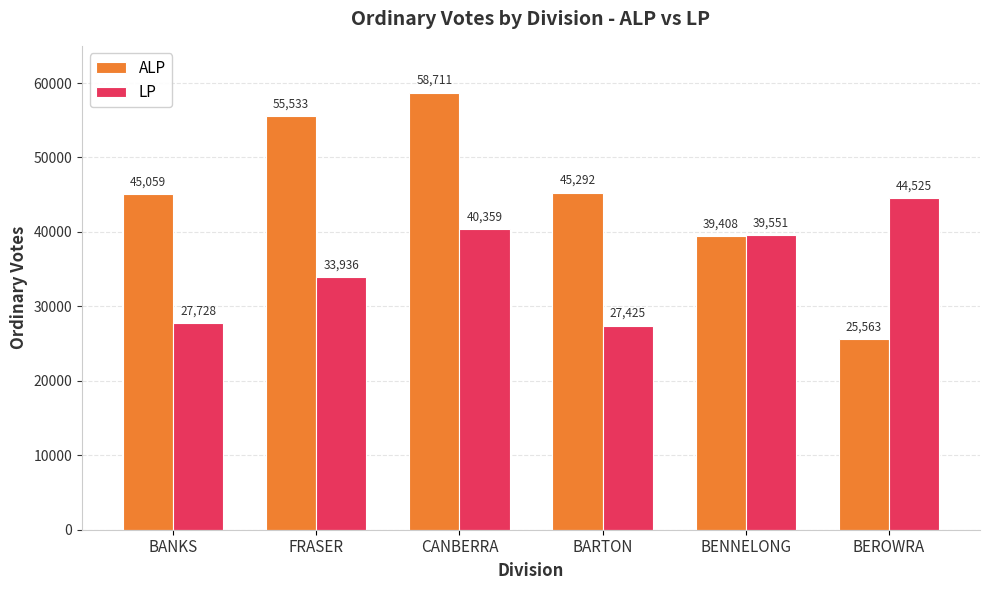

What position from the right is BEROWRA?

1